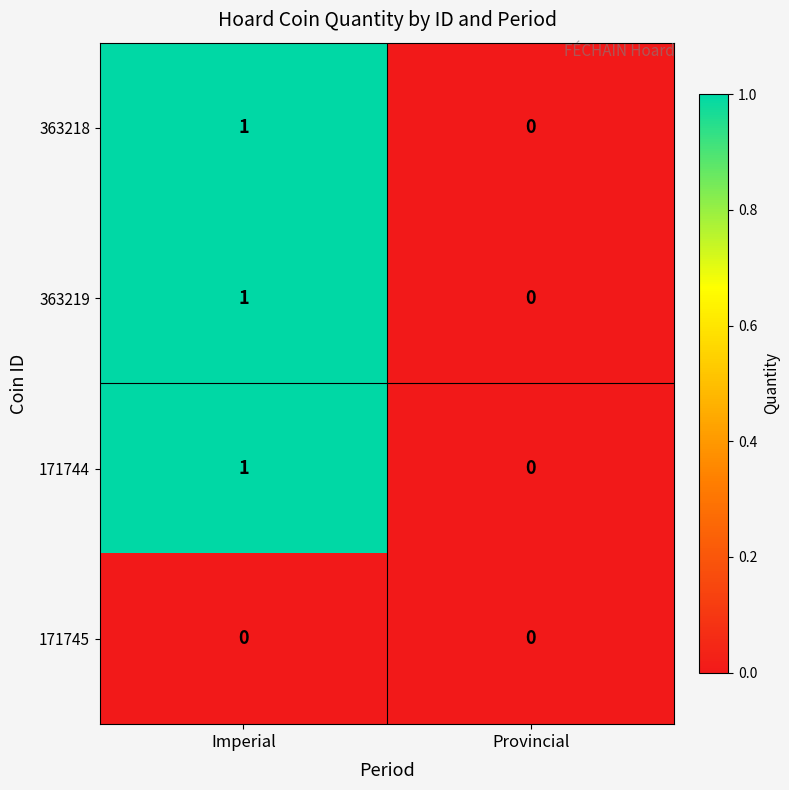

Is the value of 363219 at Imperial greater than the value of 171745 at Imperial?

Yes